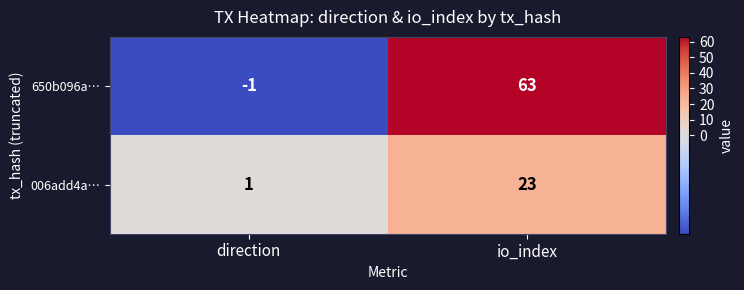

How many series are shown in this chart?

2